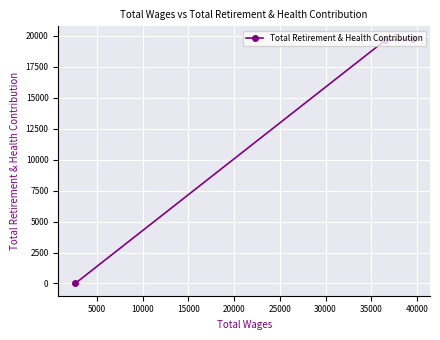

Is this an area chart (filled region under the line)?

No